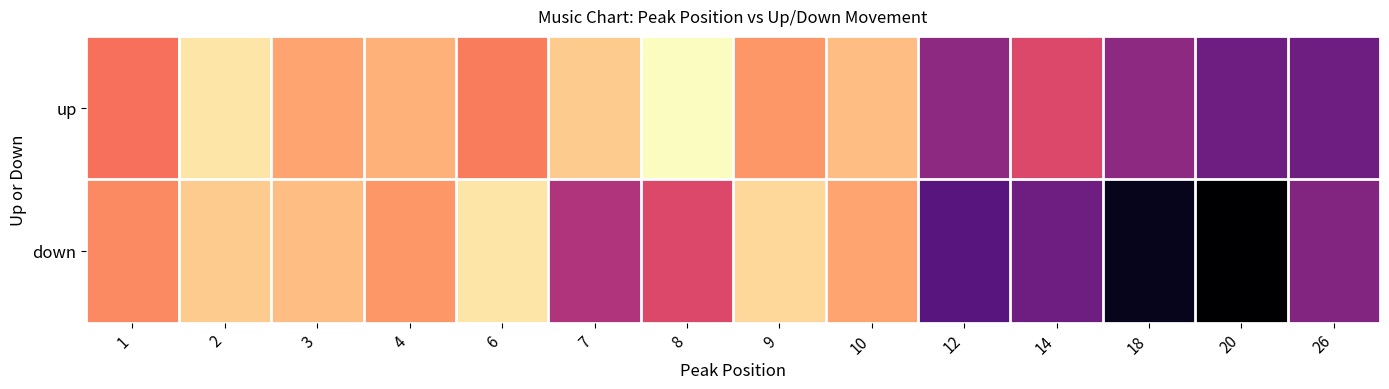

How many categories are shown in the chart?

14